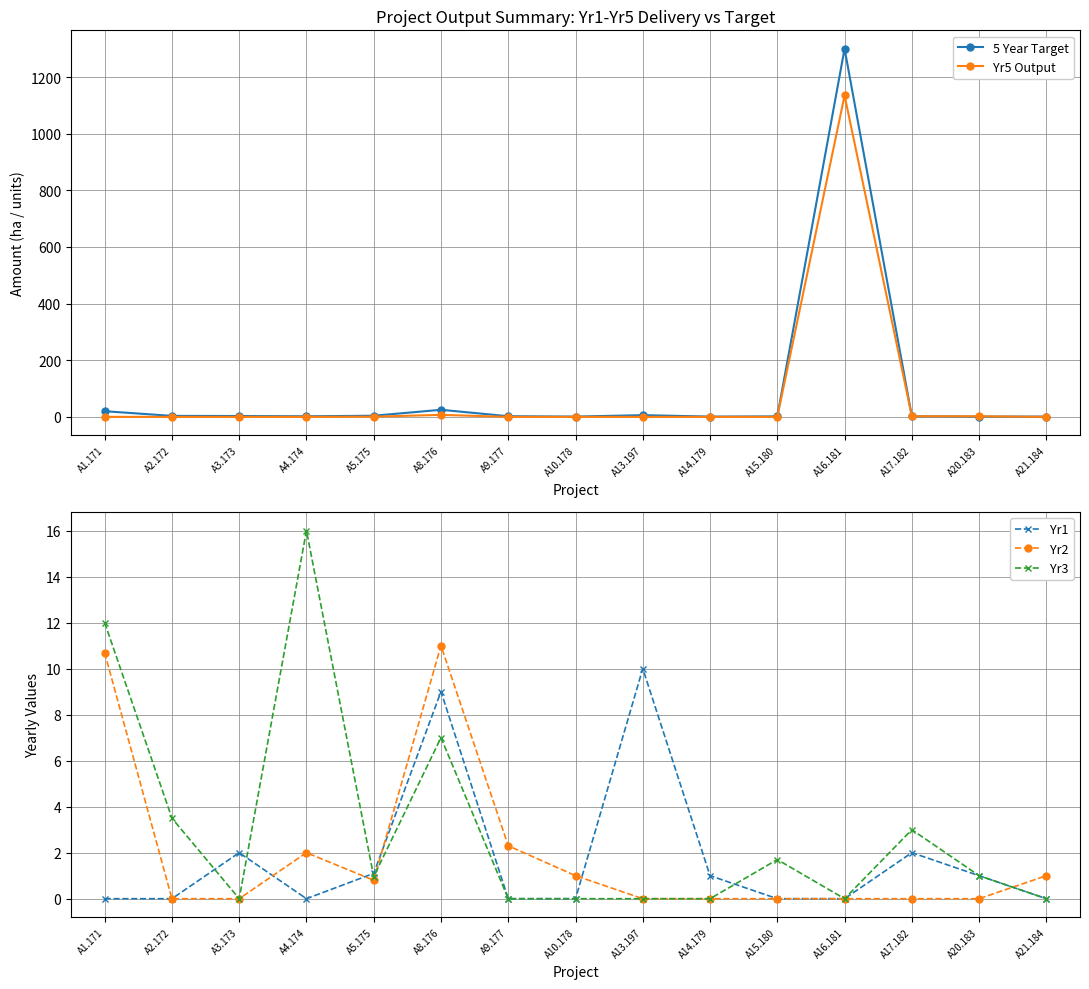

What is the difference between the Yr5 Output values at A20.183 and A2.172?

2.0